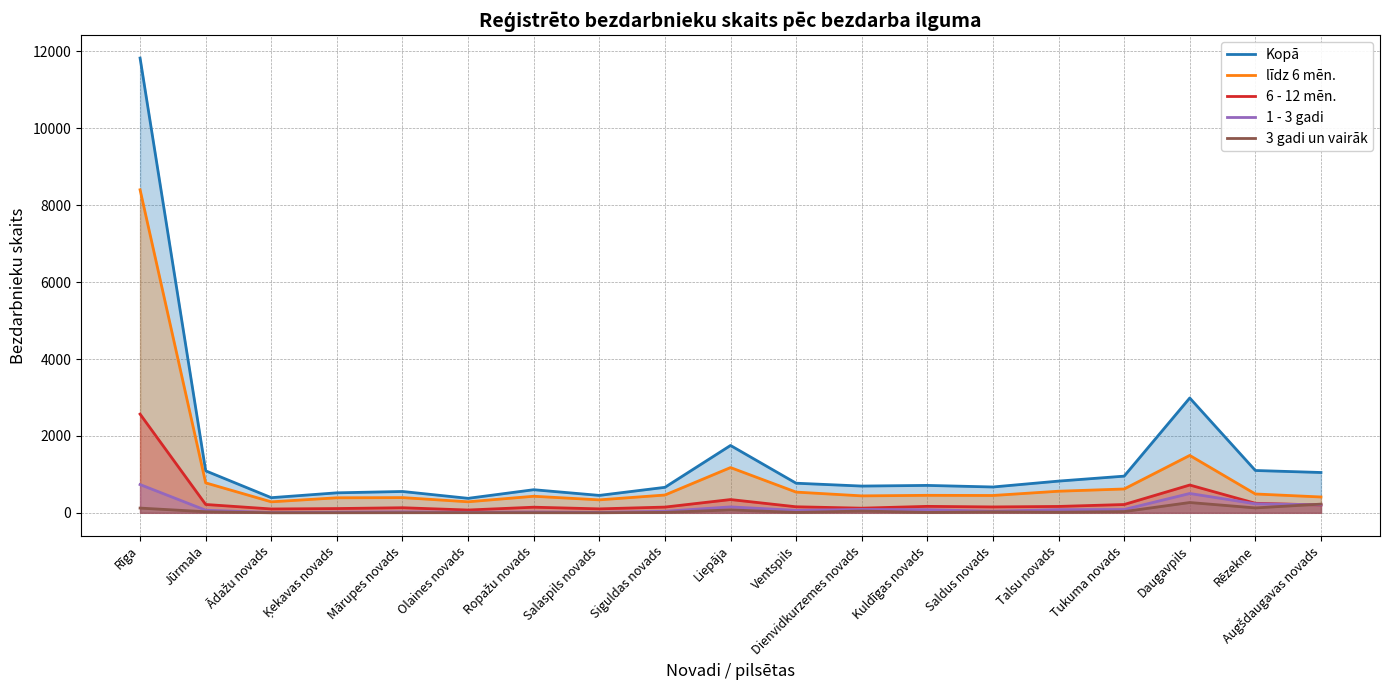

What is the maximum value for 1 - 3 gadi?

735